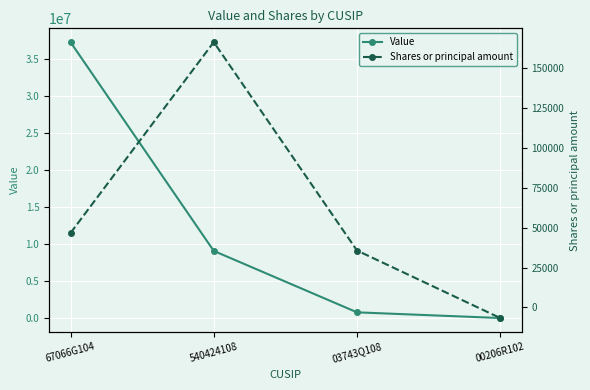

True or false: Shares or principal amount has more than 0 interior local peaks.

True